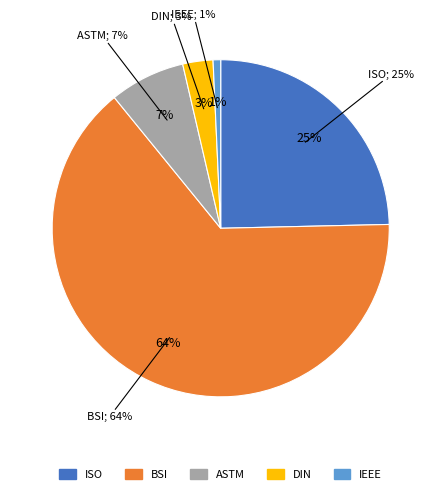

What is the largest slice in the pie chart?

BSI